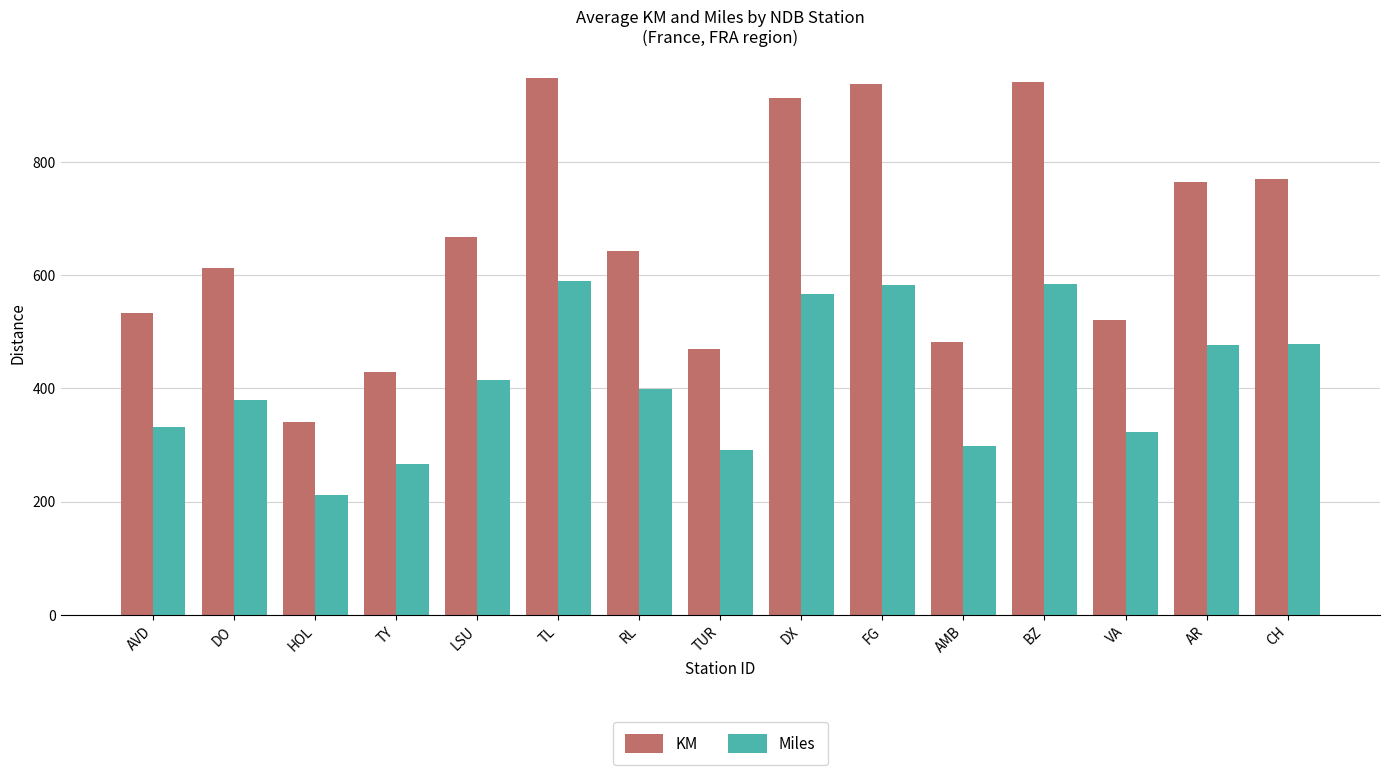

What value does the Miles series have at TL?

589